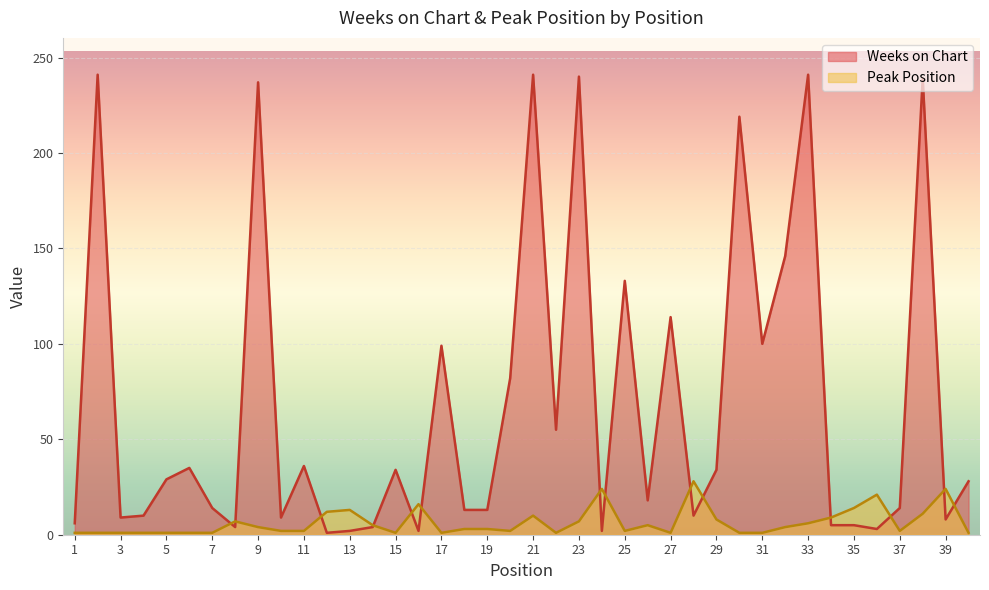

What is the sum of all Weeks on Chart values?

2735